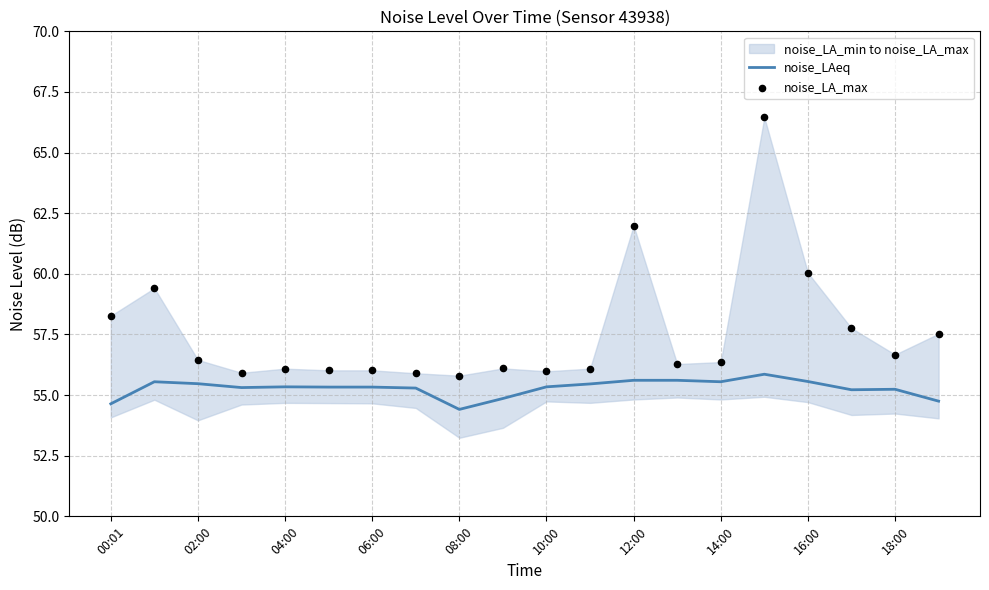

Which series reaches the minimum Y coordinate?

noise_LAeq